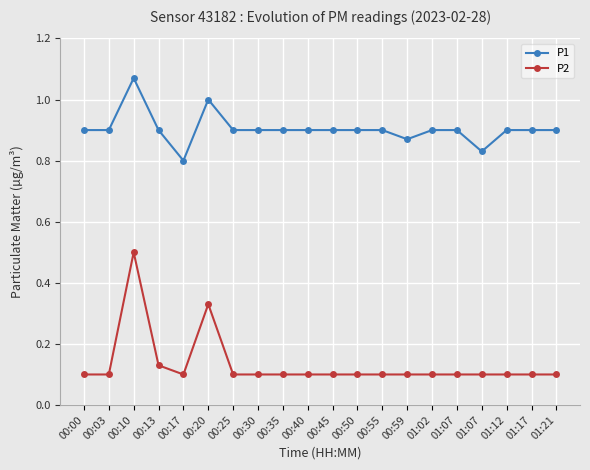

Is this an area chart (filled region under the line)?

No